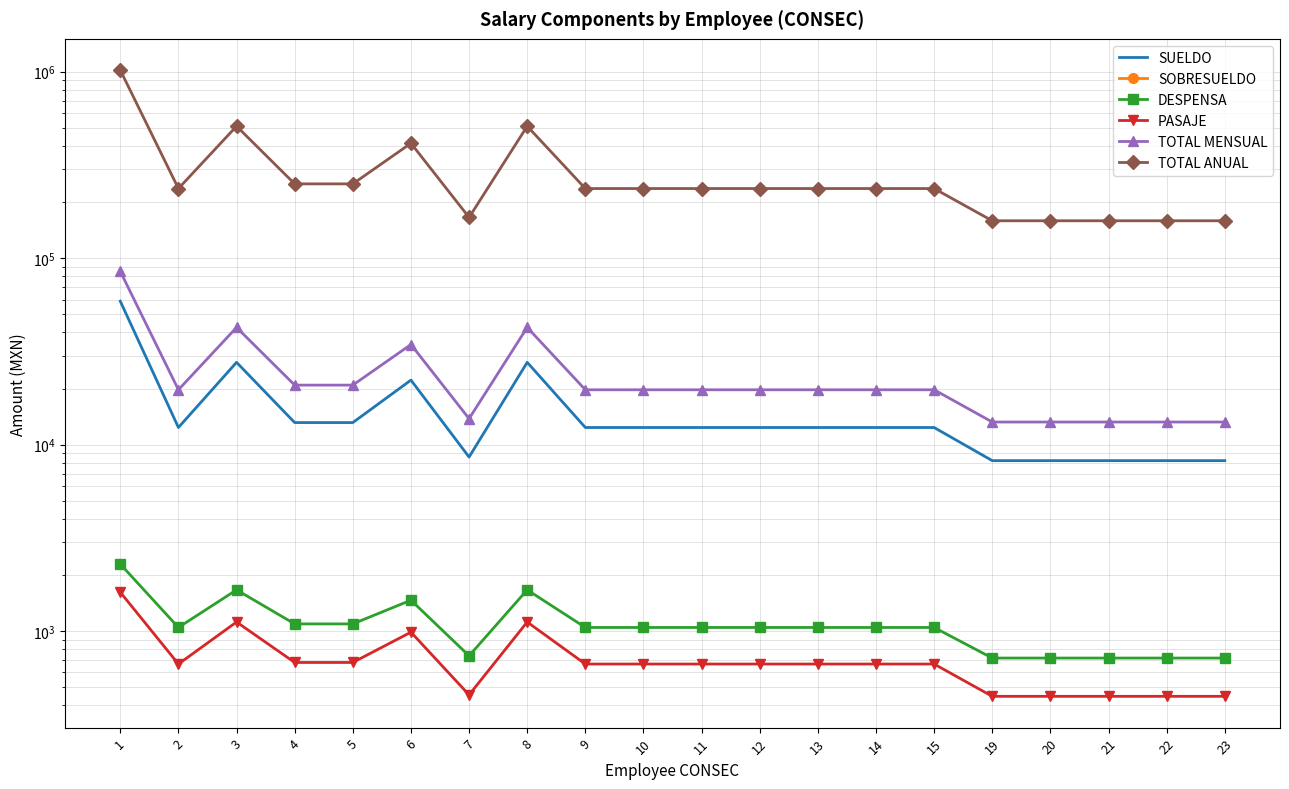

What are all the series names shown in the legend?

SUELDO, SOBRESUELDO, DESPENSA, PASAJE, TOTAL MENSUAL, TOTAL ANUAL